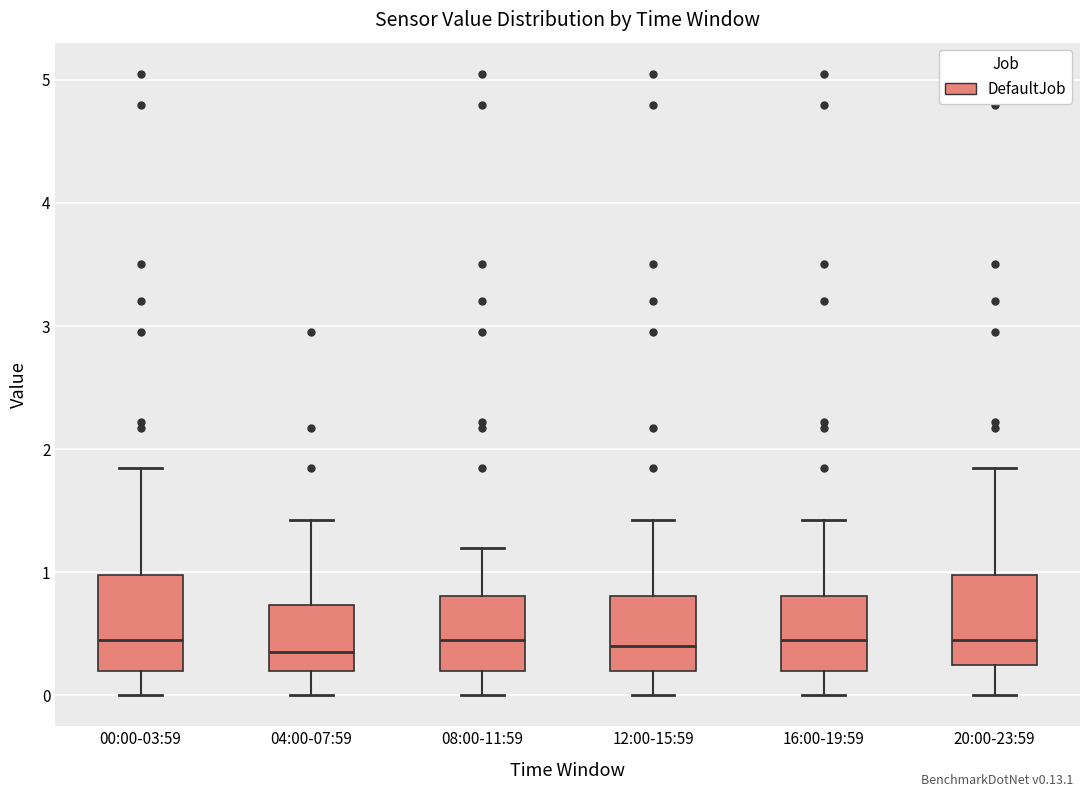

Where does the upper whisker of the box for 04:00-07:59 end on the y-axis? The values are not printed on the chart, so give them approximately, as read against the axis.

1.4